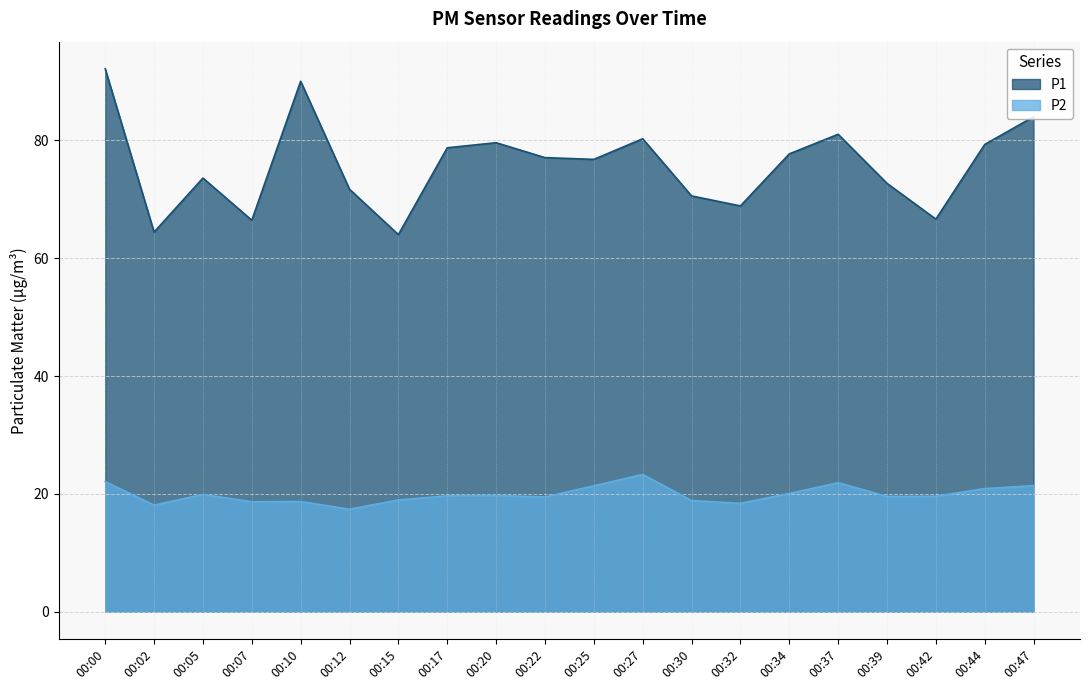

True or false: P2 and P1 cross at least once.

False